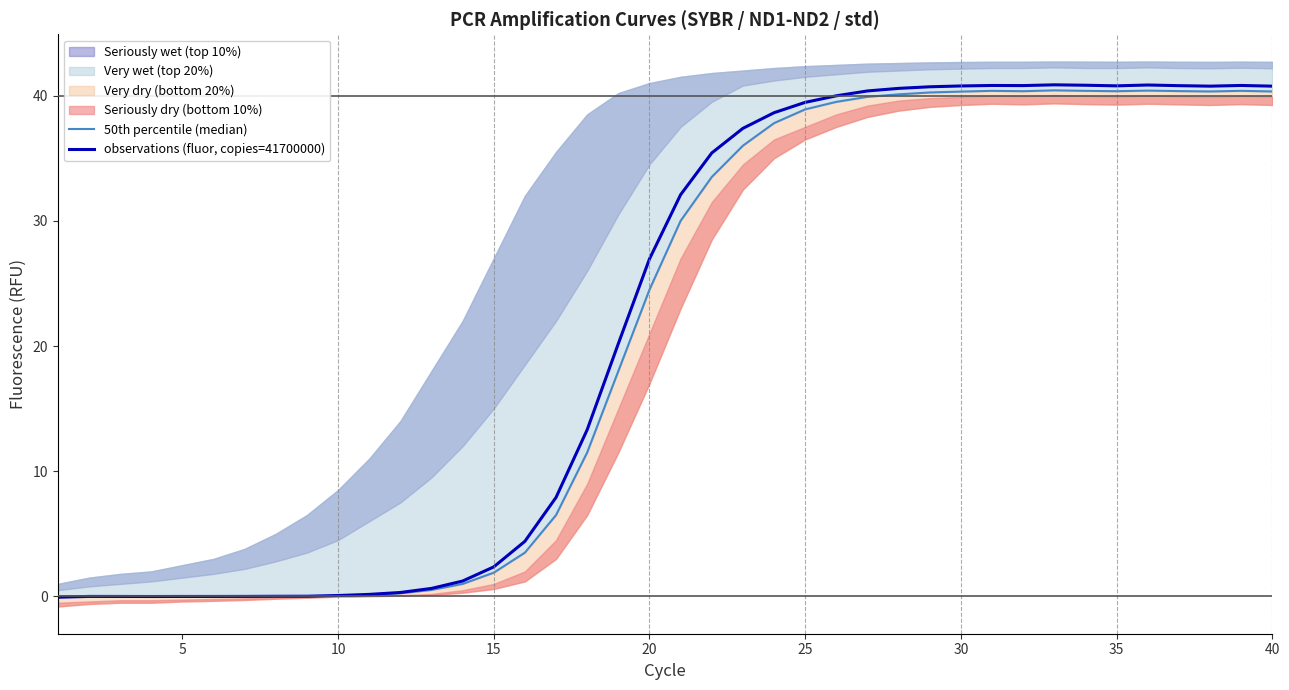

After their last crossing, which series has the higher values: 50th percentile (median) or observations (fluor, copies=41700000)?

observations (fluor, copies=41700000)